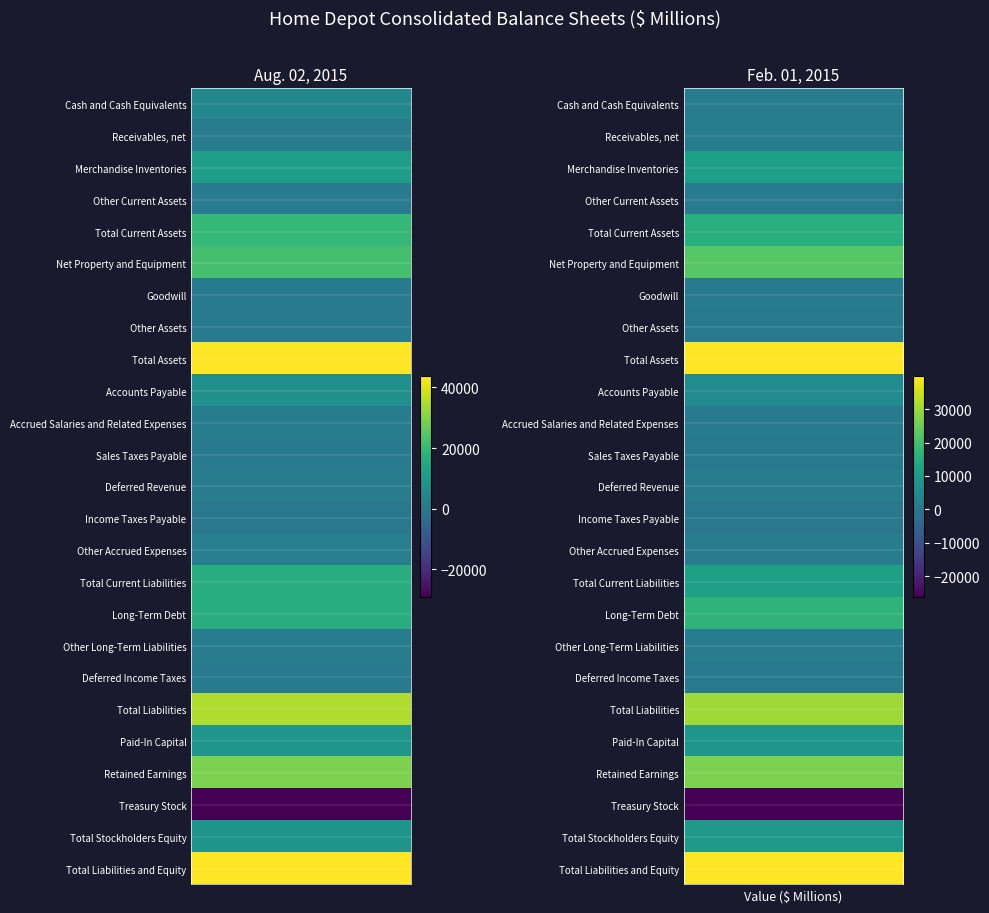

At how many categories does at least one series exceed 3058?

2